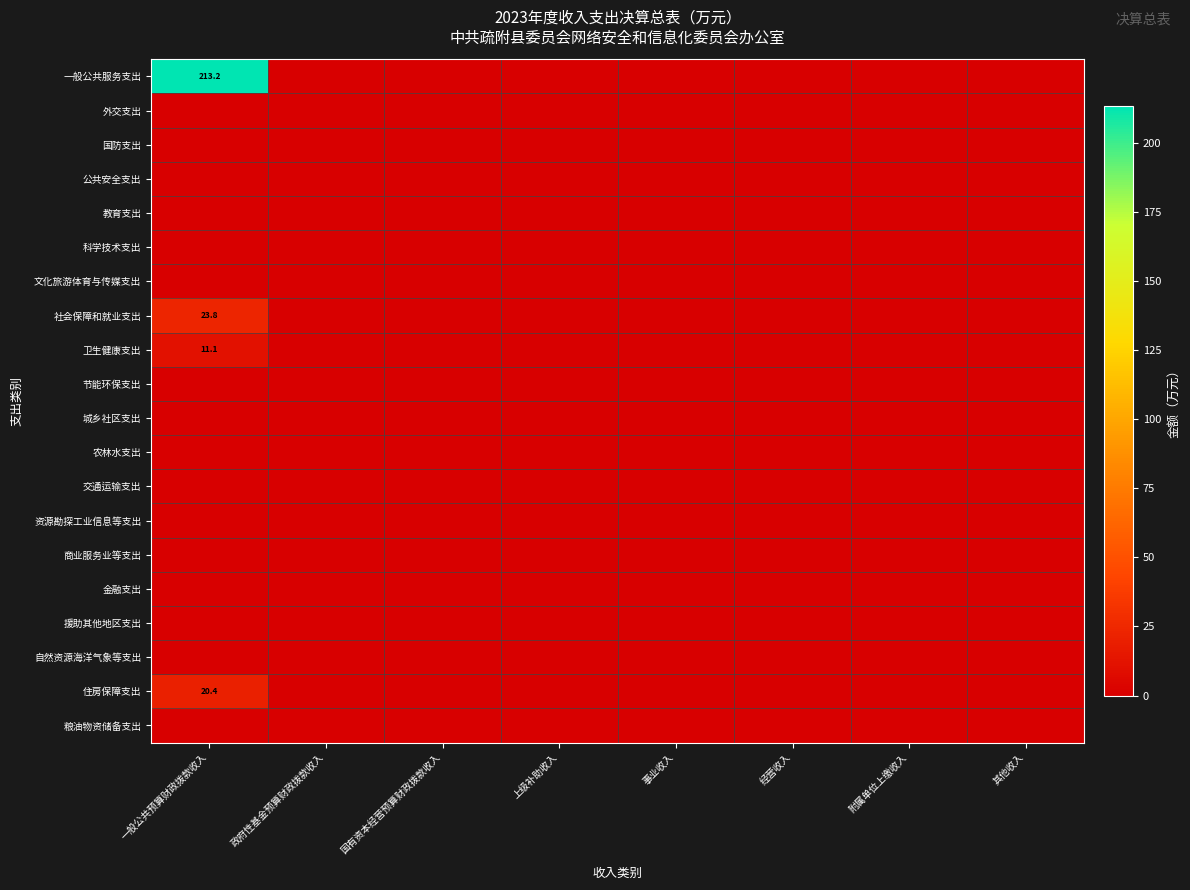

What is the sum of all 住房保障支出 values?

20.4